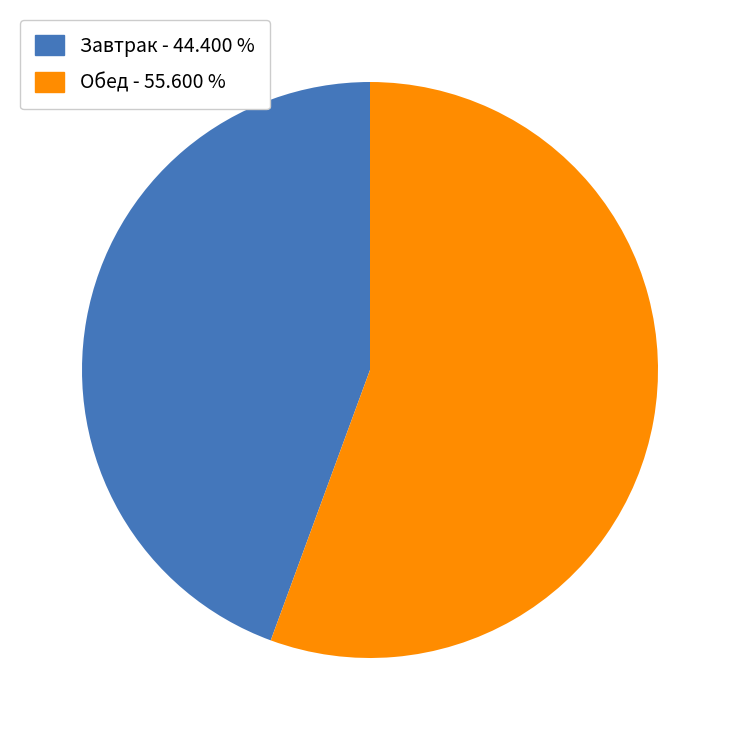

How many slices are in this pie chart?

2